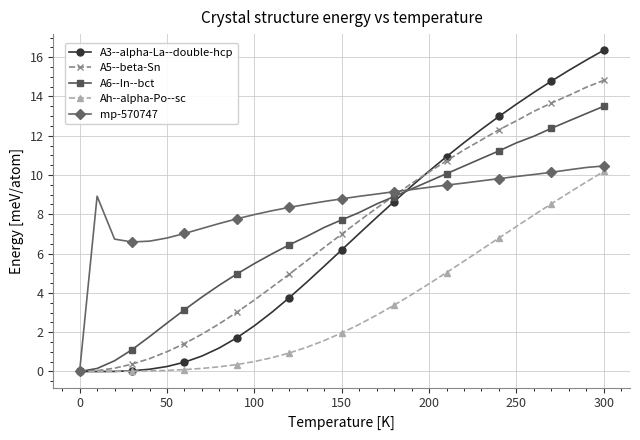

What is the maximum value shown in the chart?

16.4